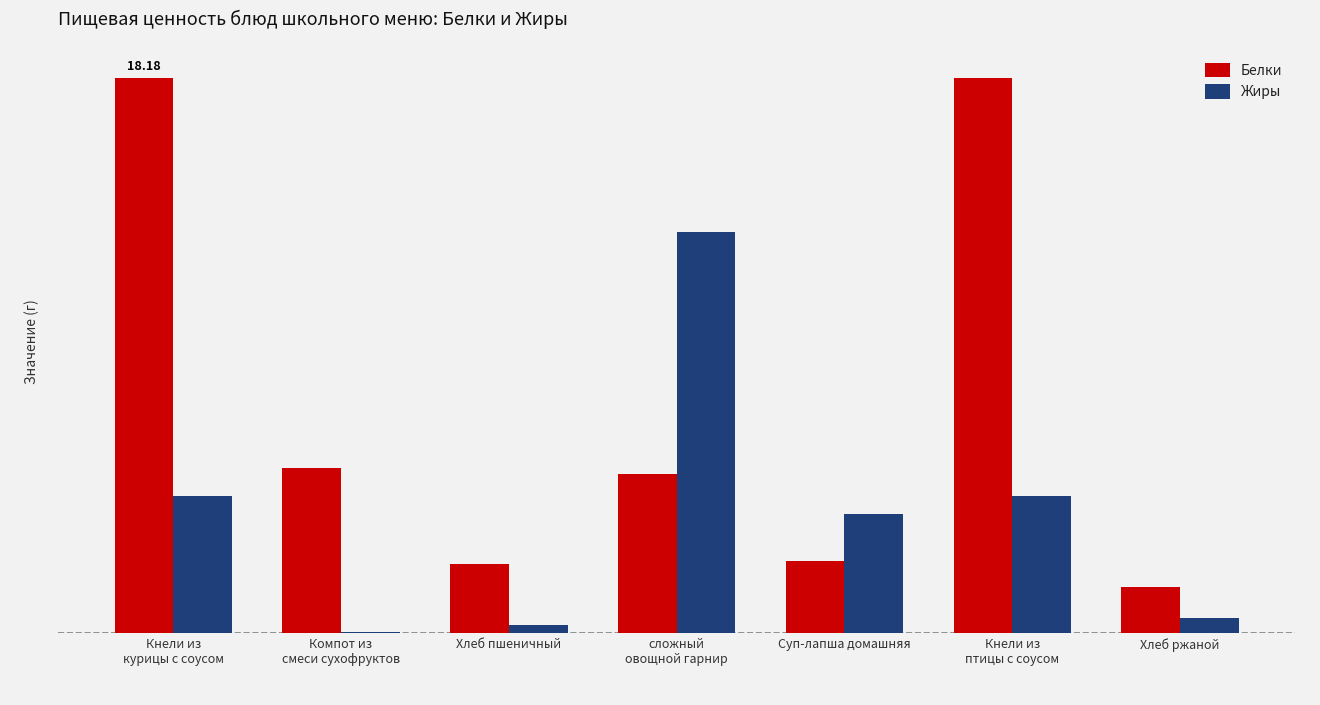

Are the bars grouped side by side (vs. stacked)?

Yes